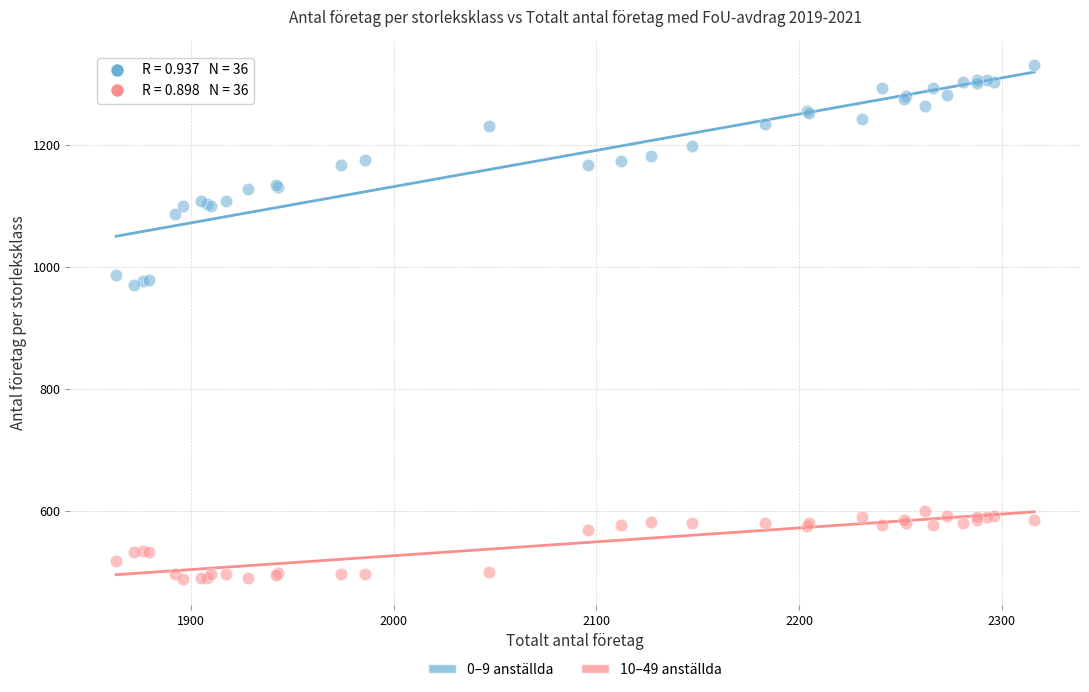

What is the X range (max minus min) for the scatter plot?

453